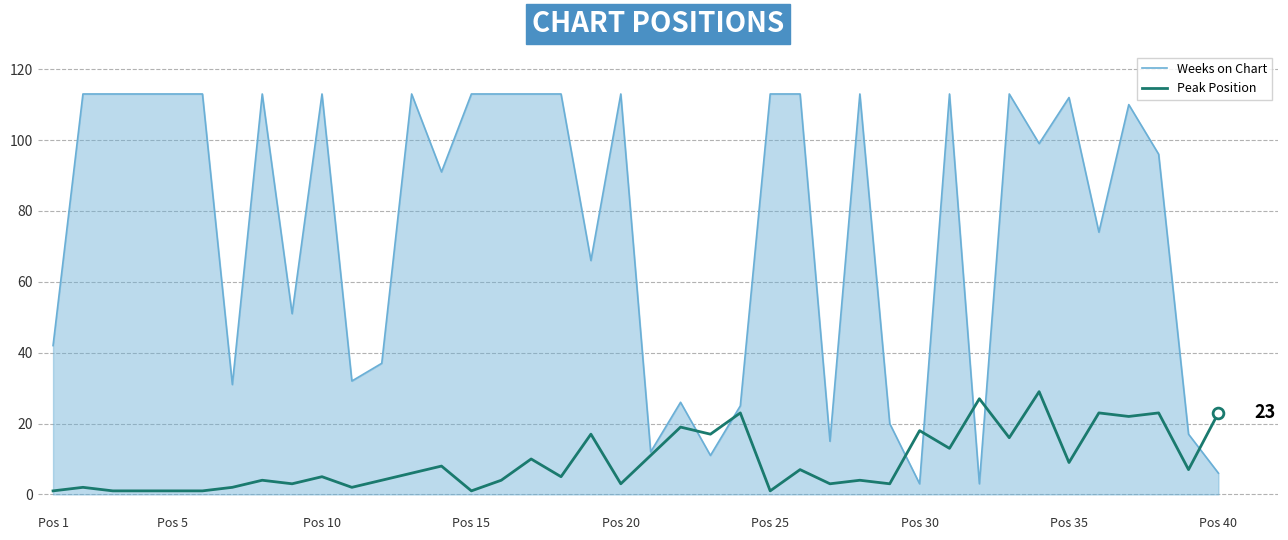

Which series has the largest total across all categories?

Weeks on Chart